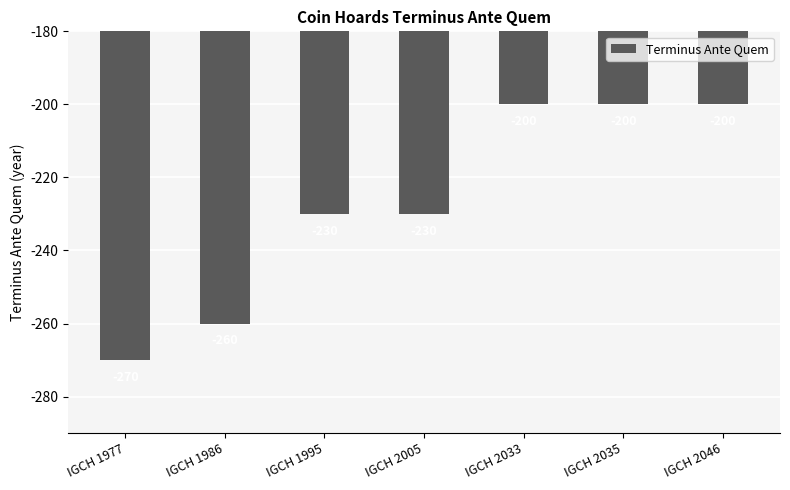

The chart shows a value of -358 at IGCH 1995. True or false?

False